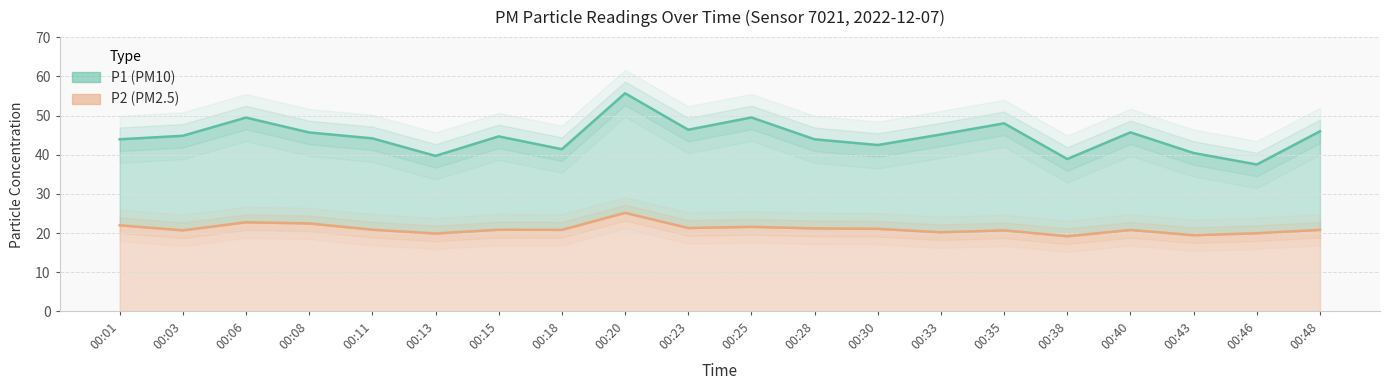

Rank the series by their maximum value, from highest to lowest.

P1 line, P2 line